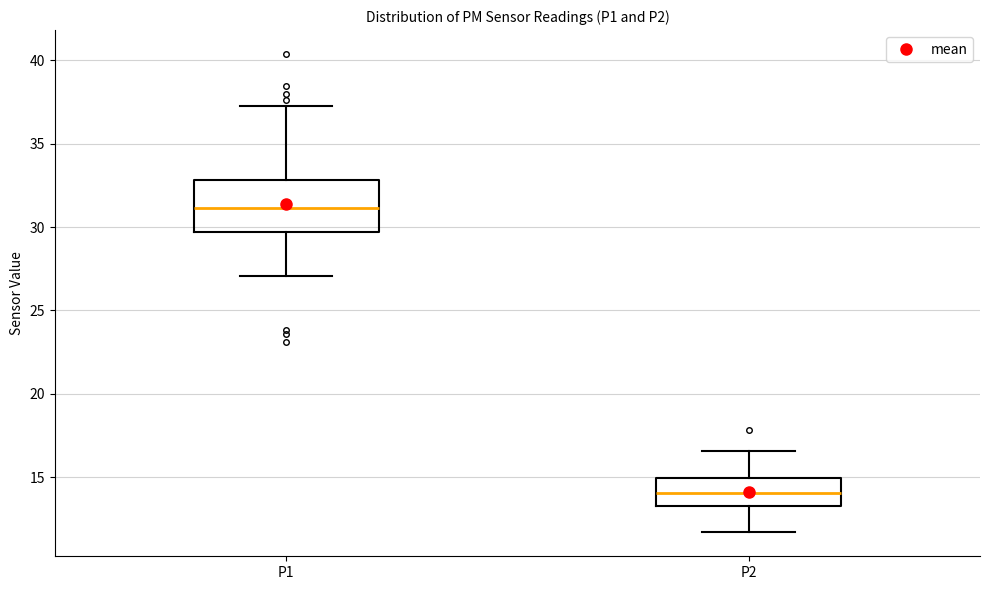

Which box's median line is the highest?

P1